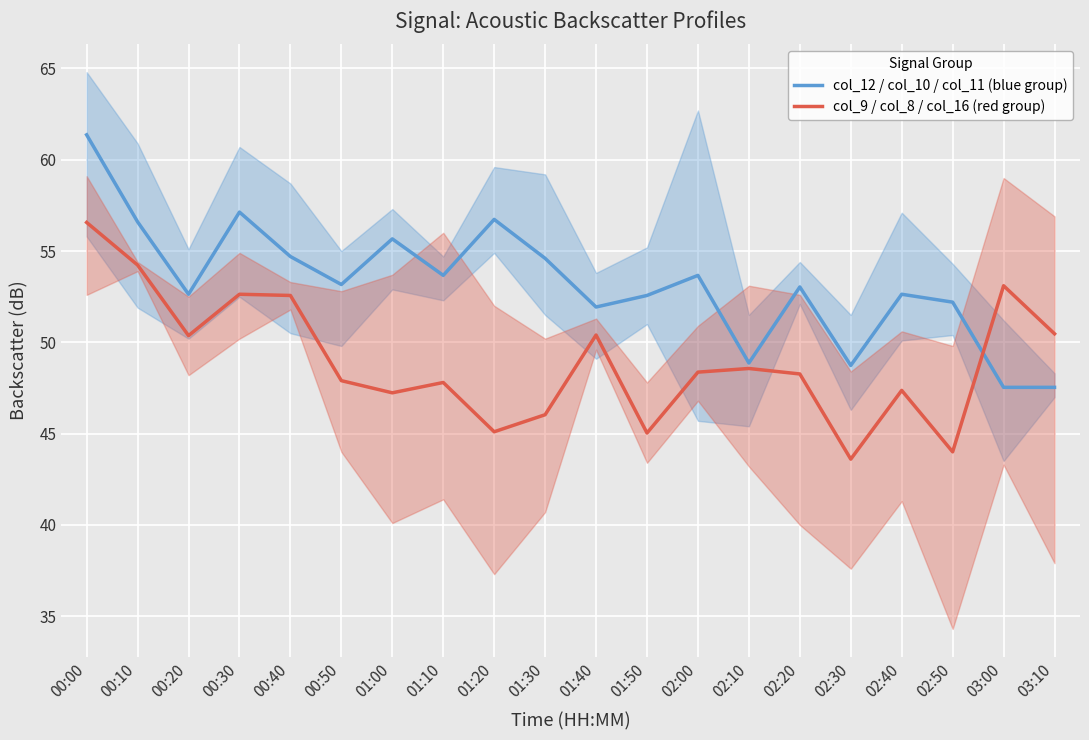

Where do col_9 / col_8 / col_16 (red group) and col_12 / col_10 / col_11 (blue group) first cross each other?

02:50 and 03:00